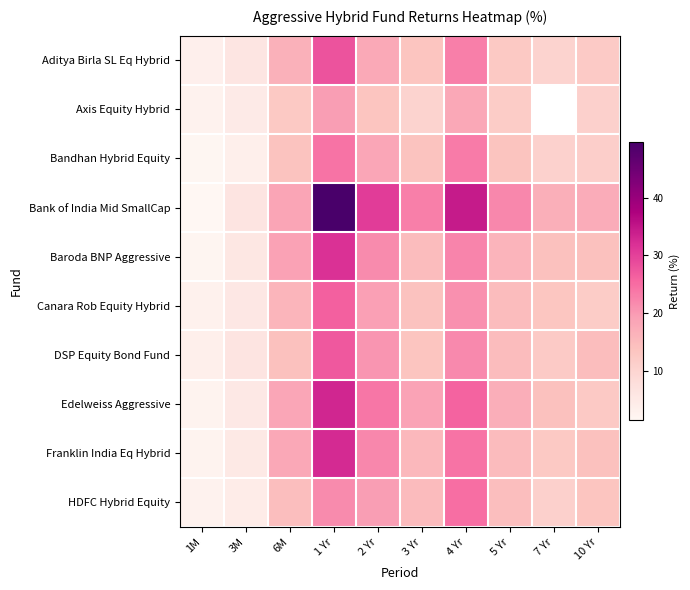

What is the difference between the DSP Equity Bond Fund values at 6M and 1 Yr?

13.3